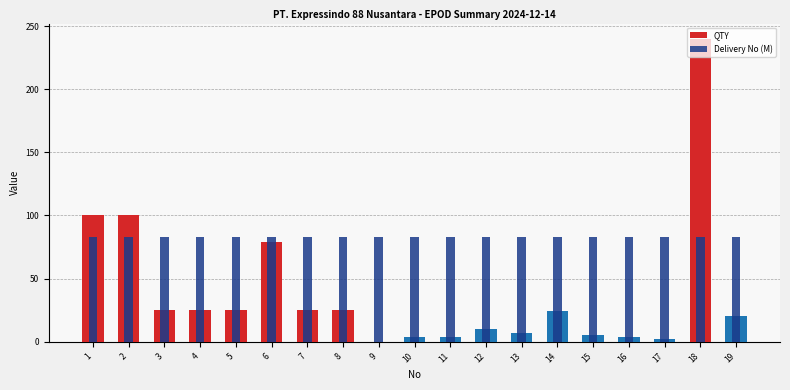

Count the number of categories in the chart.

19